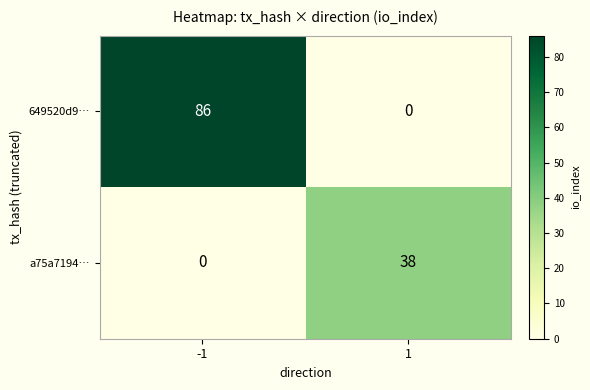

Rank the series by their average value, from highest to lowest.

649520d9…, a75a7194…